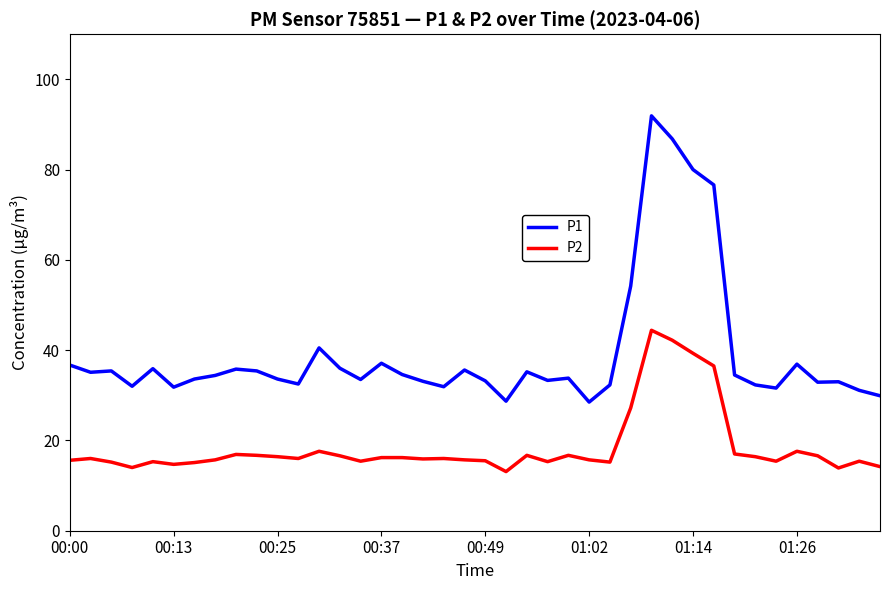

List the series in order of their peak value, lowest first.

P2, P1